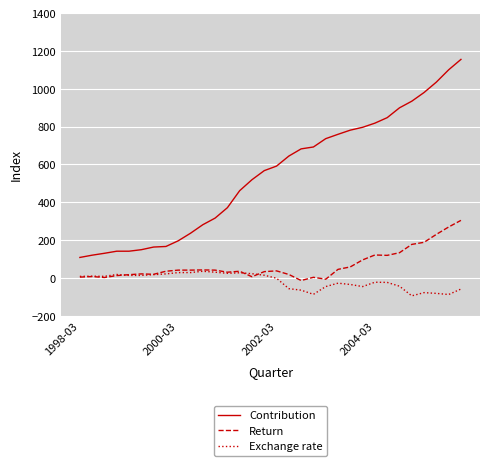

True or false: Exchange rate has more than 2 interior local peaks.

True